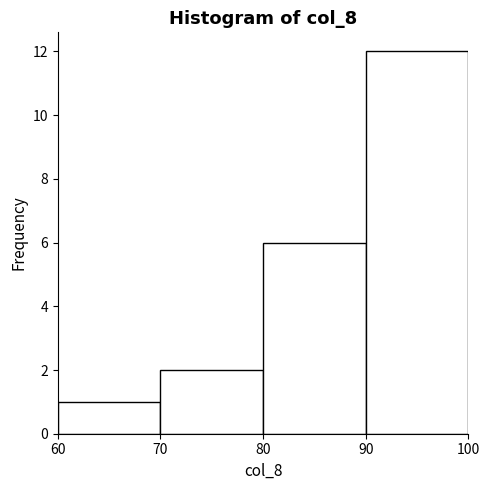

Reading left to right, list every bar in this chart as the range it spans on the x-axis followed by its height. The values are not printed on the chart, so give them approximately, as read against the axis.

60 to 70: 1
70 to 80: 2
80 to 90: 6
90 to 100: 12